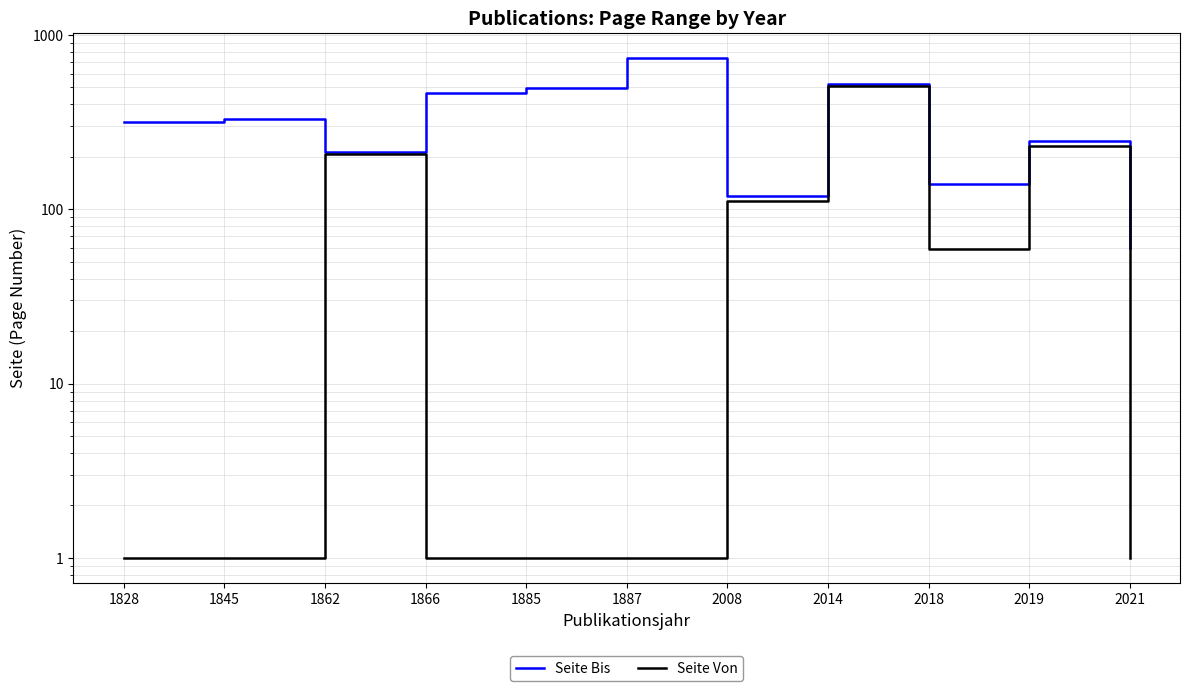

Reading left to right, transcribe all the data shown in this chart.

Seite Bis: 1828=315	1845=329	1862=212	1866=467	1885=494	1887=738	2008=120	2014=526	2018=140	2019=248	2021=60
Seite Von: 1828=1	1845=1	1862=207	1866=1	1885=1	1887=1	2008=111	2014=509	2018=59	2019=231	2021=1